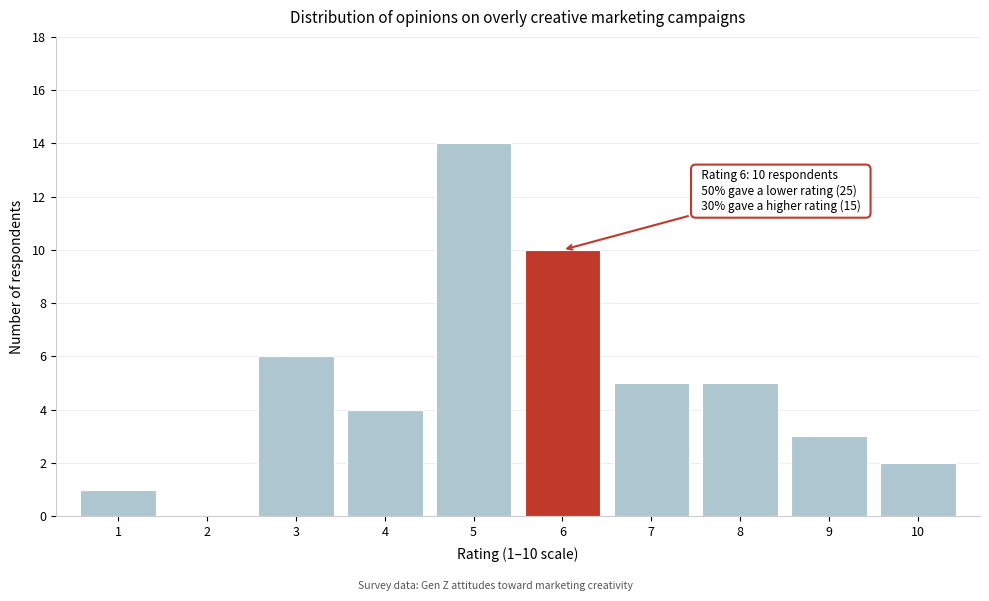

Over which range of the x-axis is the bar tallest?

4.5 to 5.5